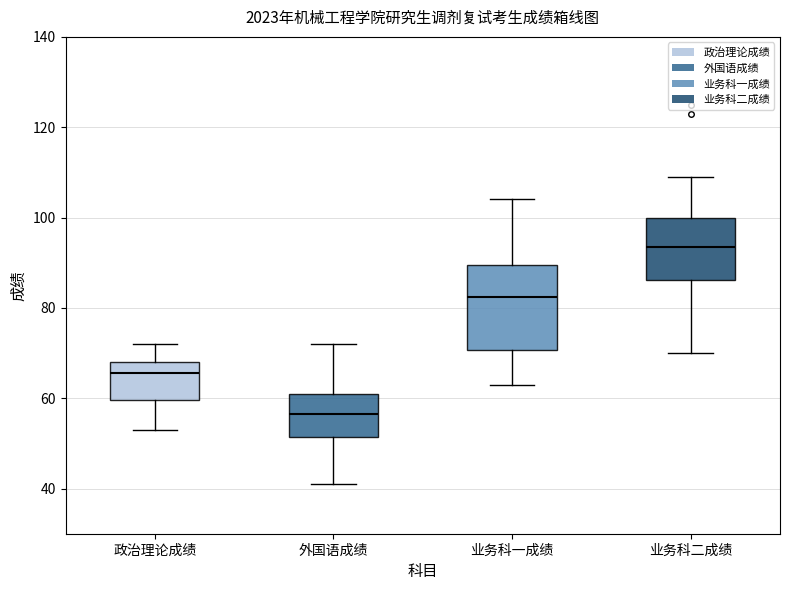

Which box's median line is the highest?

业务科二成绩